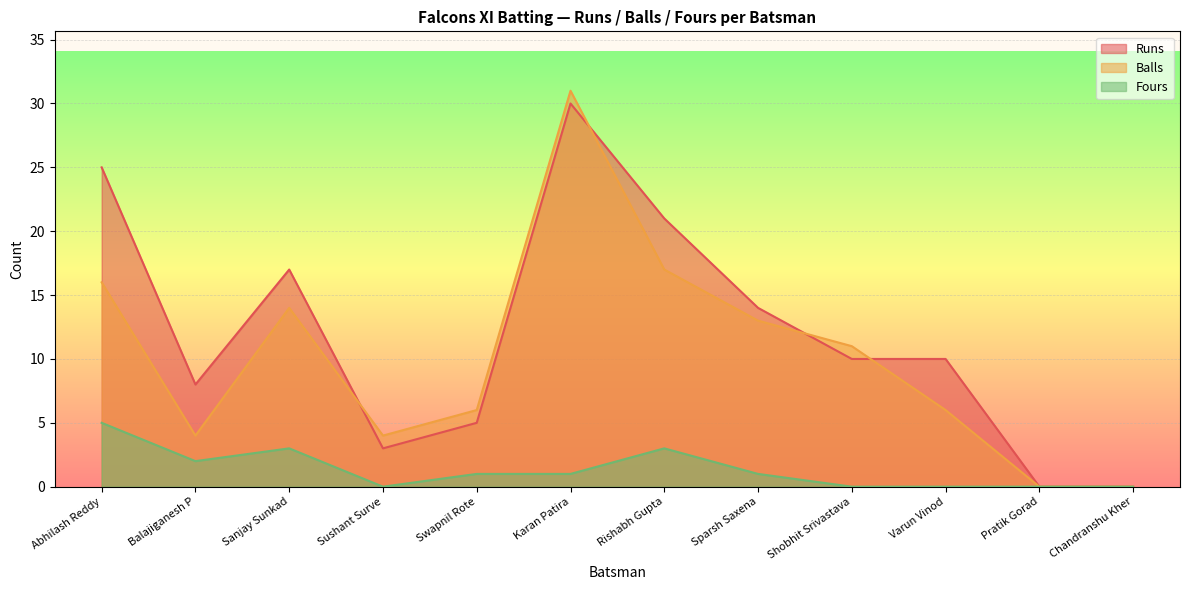

What is the difference between the highest and lowest values at Varun Vinod?

10